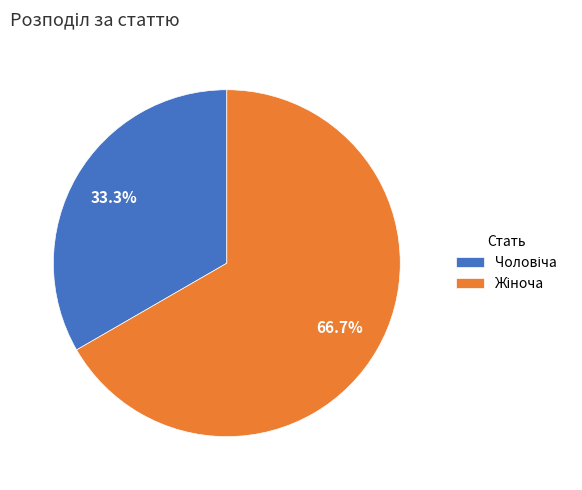

Is there a majority slice in this chart?

Yes